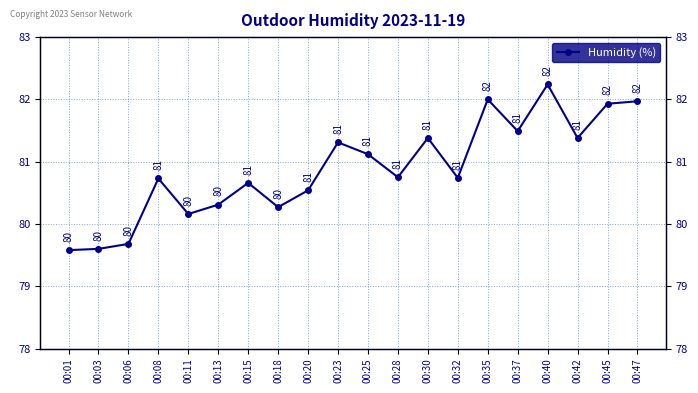

Does the chart display data point markers on the line(s)?

Yes